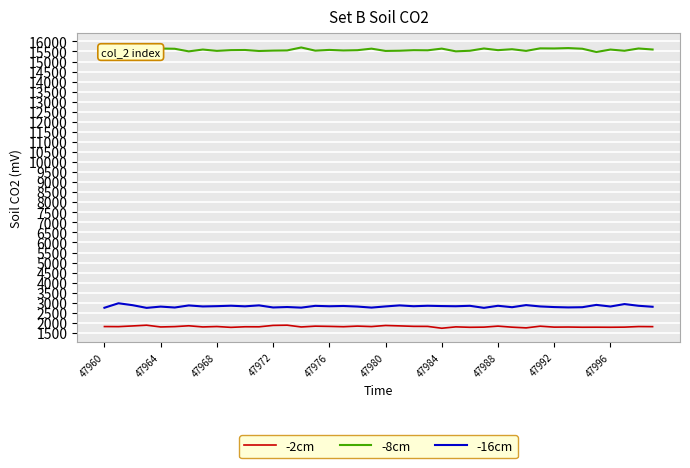

True or false: -16cm and -8cm intersect in this chart.

False